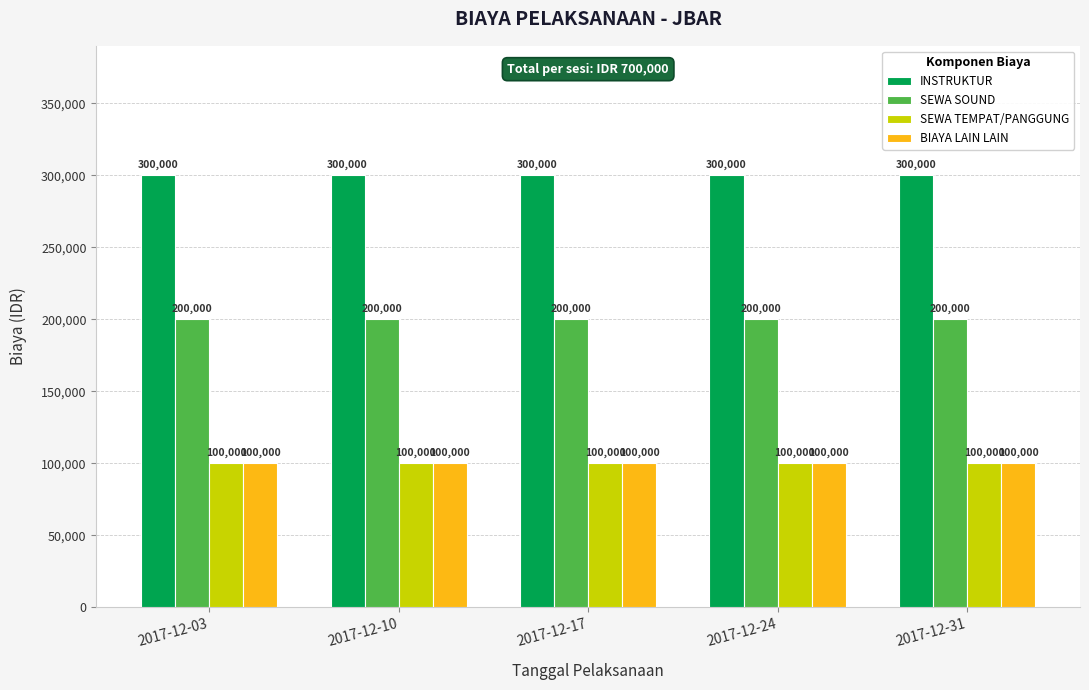

What is the difference between the highest and lowest values at 2017-12-24?

200000